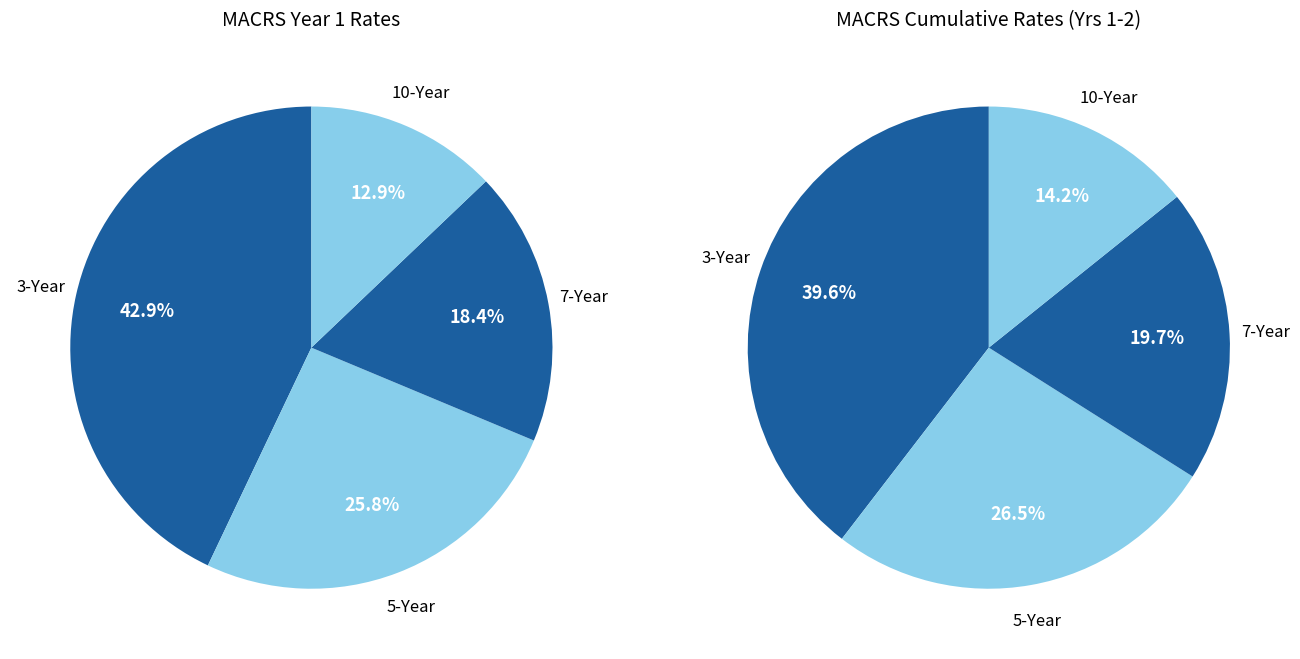

What percentage is the 5-Year slice, to the nearest percent?

26%